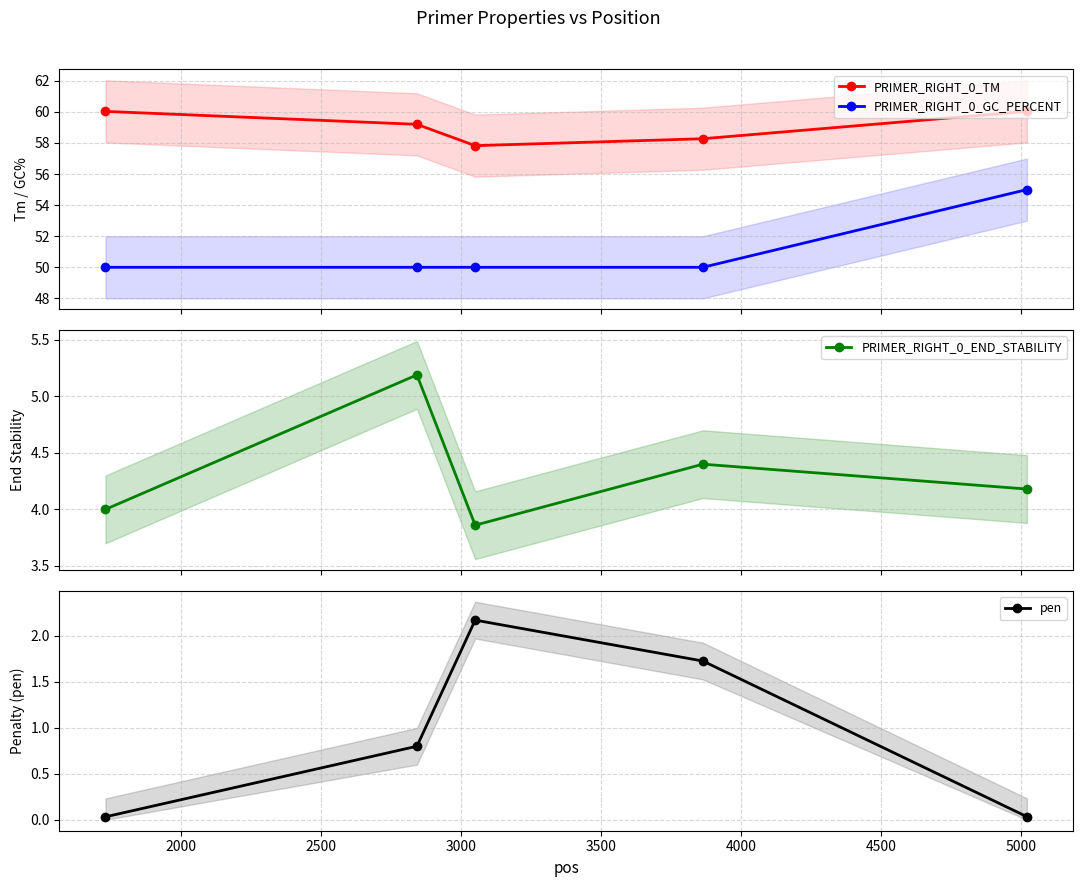

Which series has the largest total across all categories?

PRIMER_RIGHT_0_TM